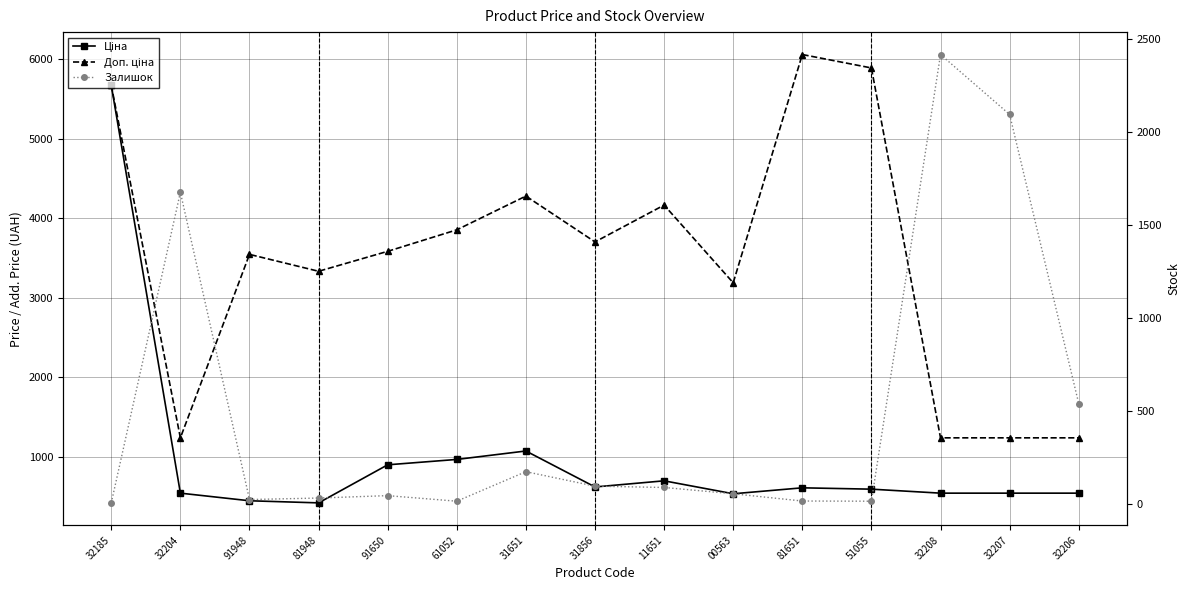

What is the difference between the second highest and second lowest values in the Залишок series?

2083.0